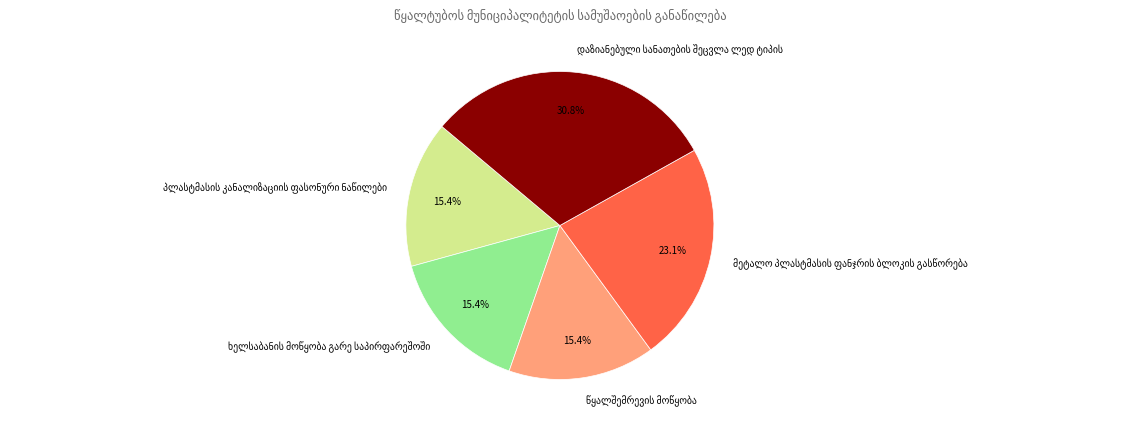

Is there a majority slice in this chart?

No